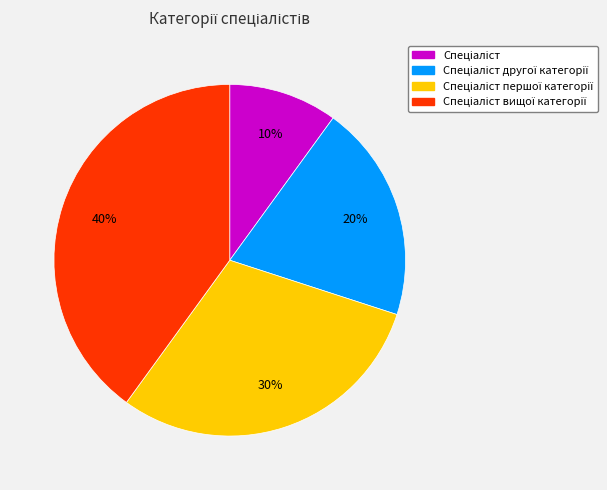

How many slices are in this pie chart?

4